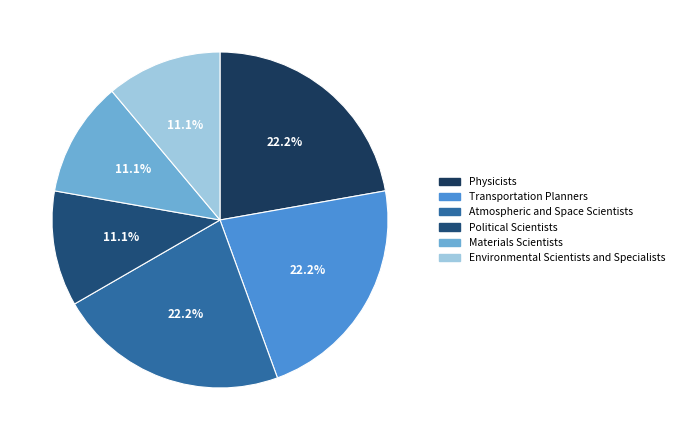

Count the number of slices in the pie.

6